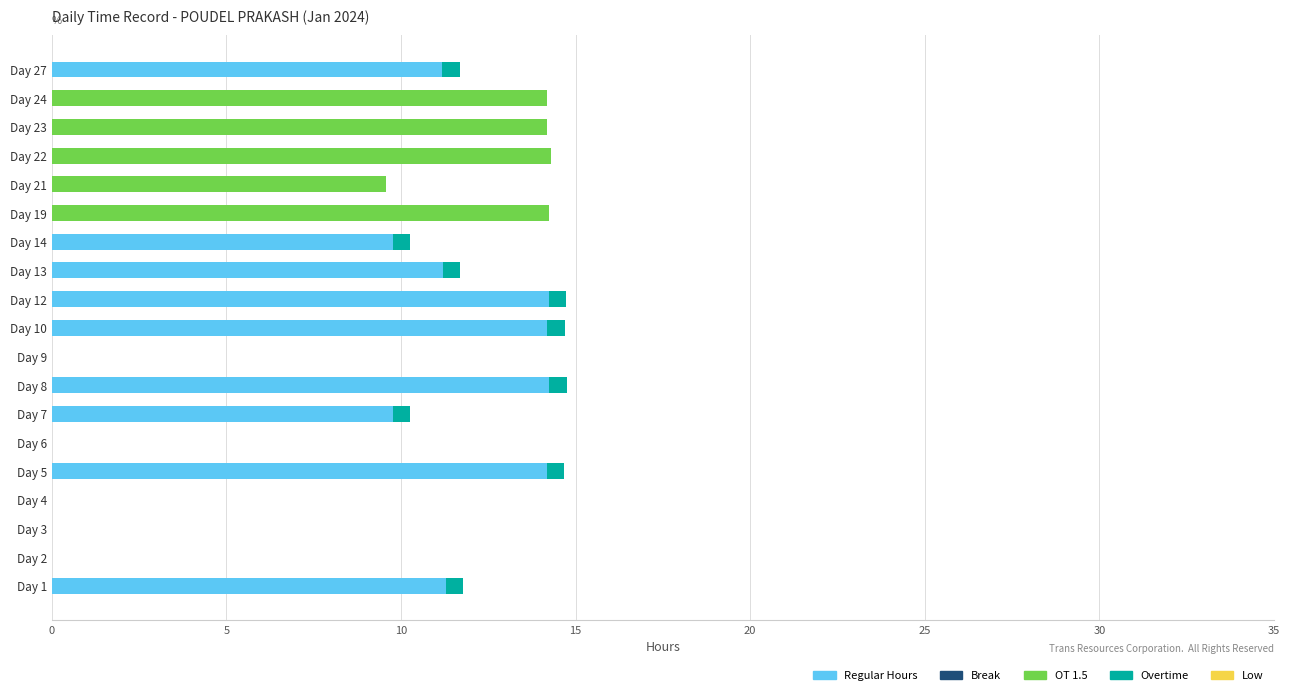

How many series are shown in this chart?

3